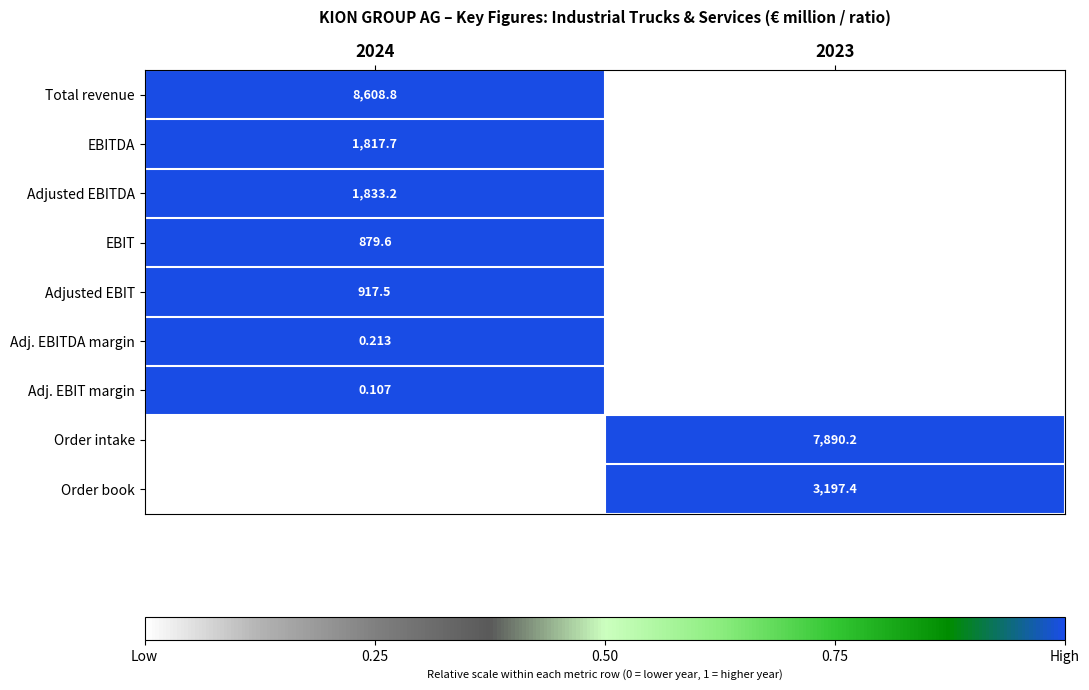

How many data points does each series have?

2